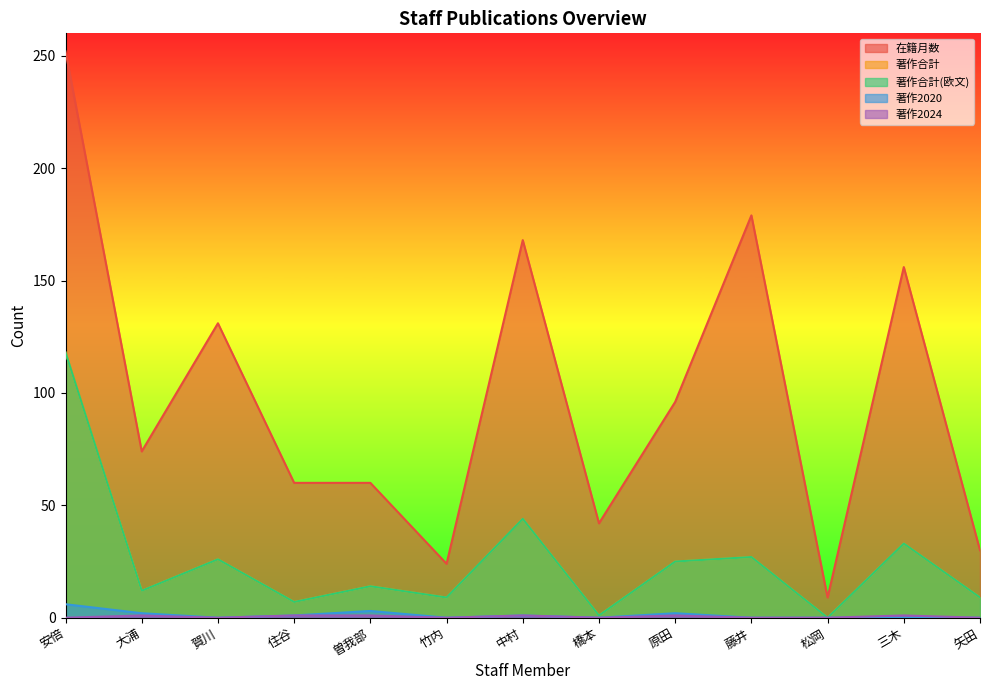

Reading right to left, extract all data points from this chart.

在籍月数: 30	156	9	179	96	42	168	24	60	60	131	74	252
著作合計: 9	33	0	27	25	1	44	9	14	7	26	12	118
著作合計(欧文): 9	33	0	27	25	1	44	9	14	7	26	12	118
著作2020: 0	0	0	0	2	0	1	0	3	1	0	2	6
著作2024: 0	1	0	0	1	0	1	0	1	1	0	1	0